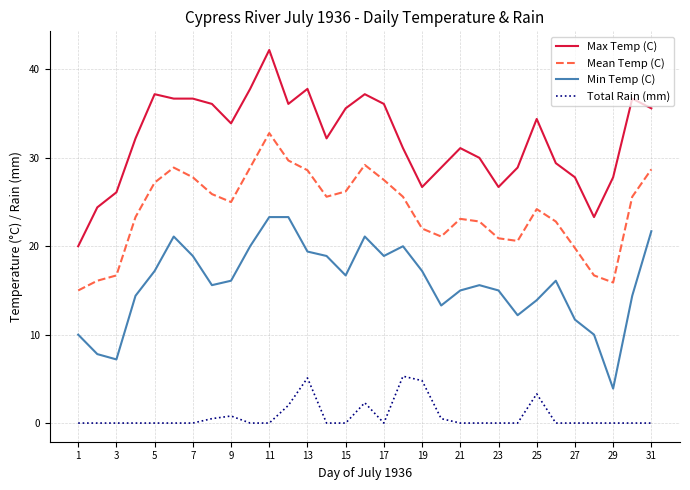

How many distinct data groups are displayed?

4